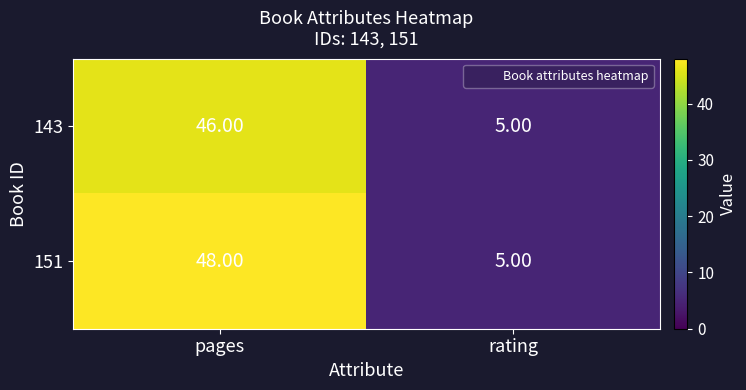

List the labels in order of 151 value, largest first.

pages, rating